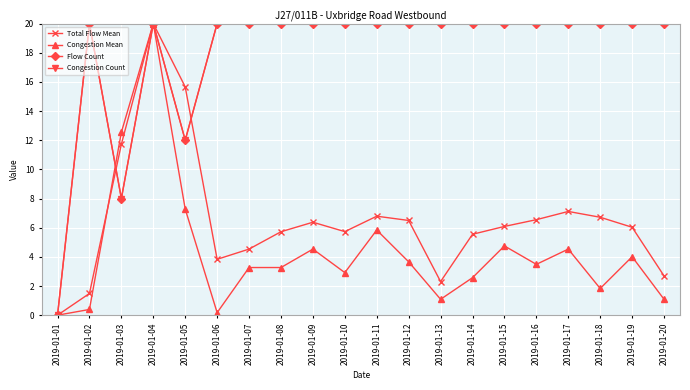

Rank the series by their maximum value, from highest to lowest.

Total Flow Mean, Congestion Mean, Flow Count, Congestion Count